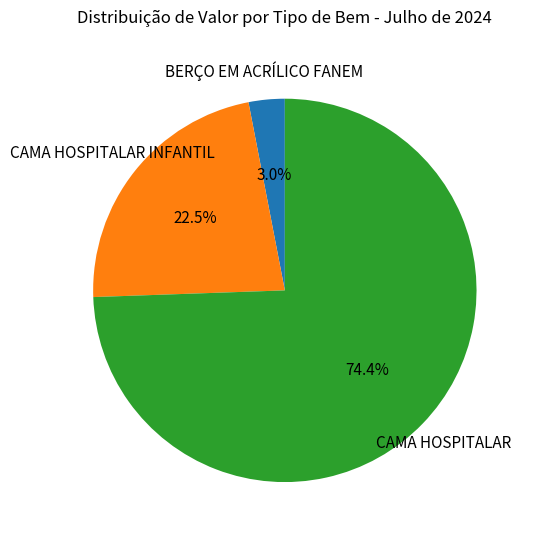

What percentage is NOT represented by CAMA HOSPITALAR INFANTIL?

77.5%